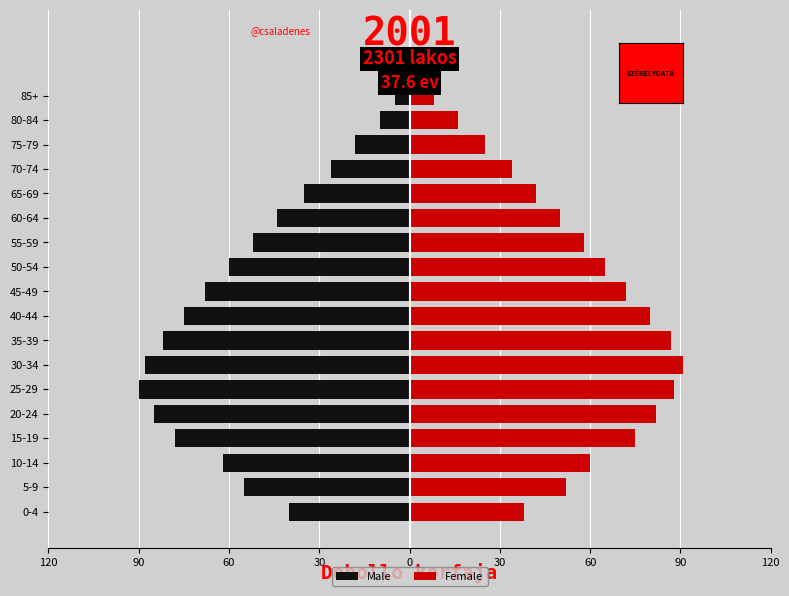

Is it true that Female equals 87 at 35-39?

True